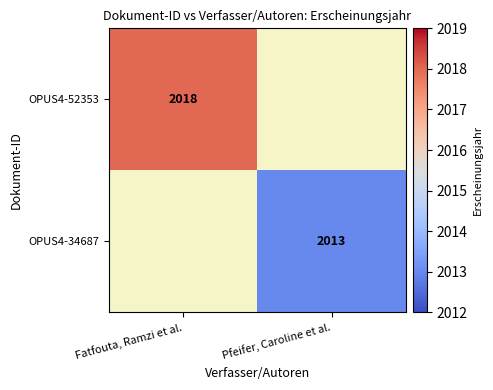

How many data points does each series have?

2